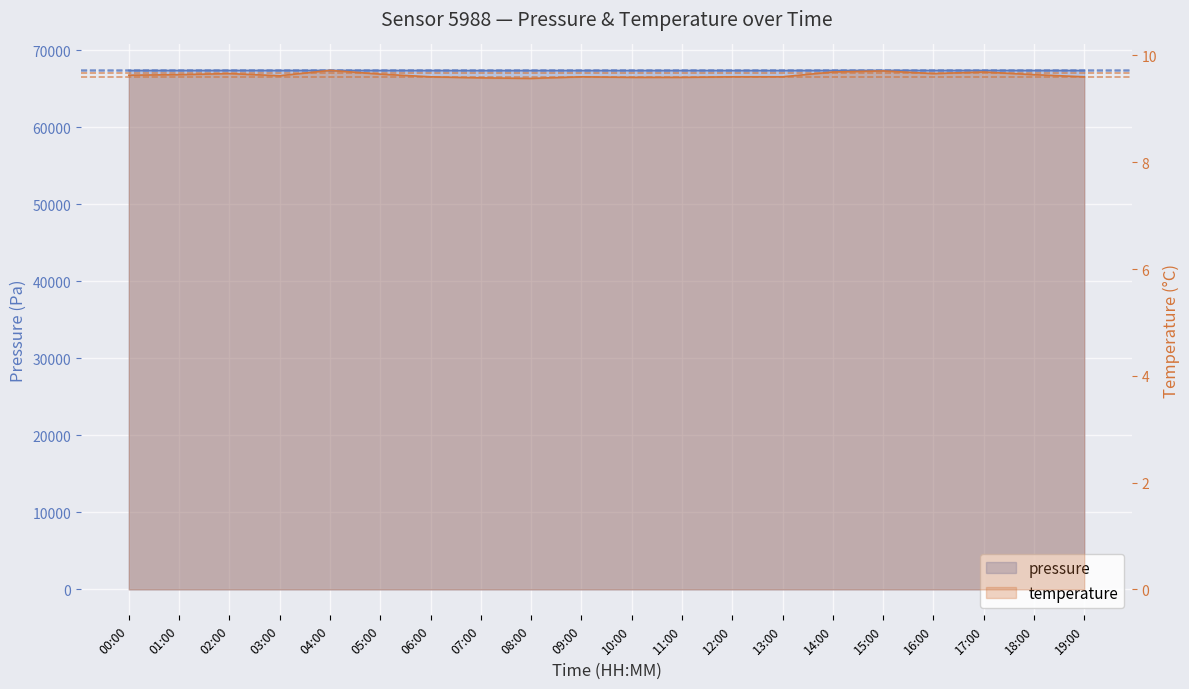

What value does the pressure series have at 18:00?

67373.8